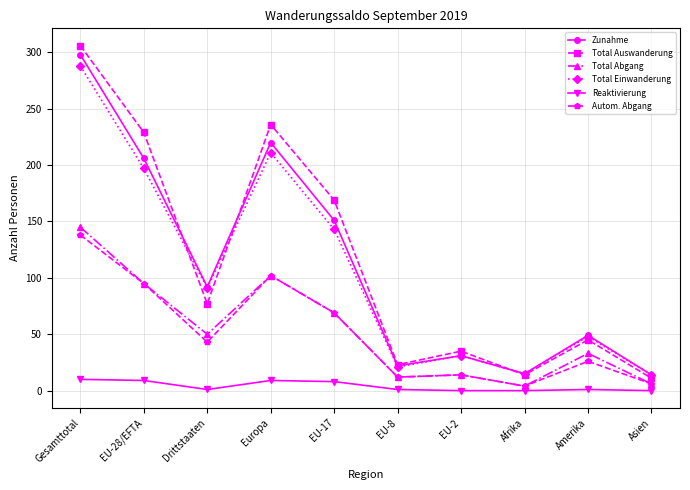

Where is the first local maximum for Total Abgang?

Europa